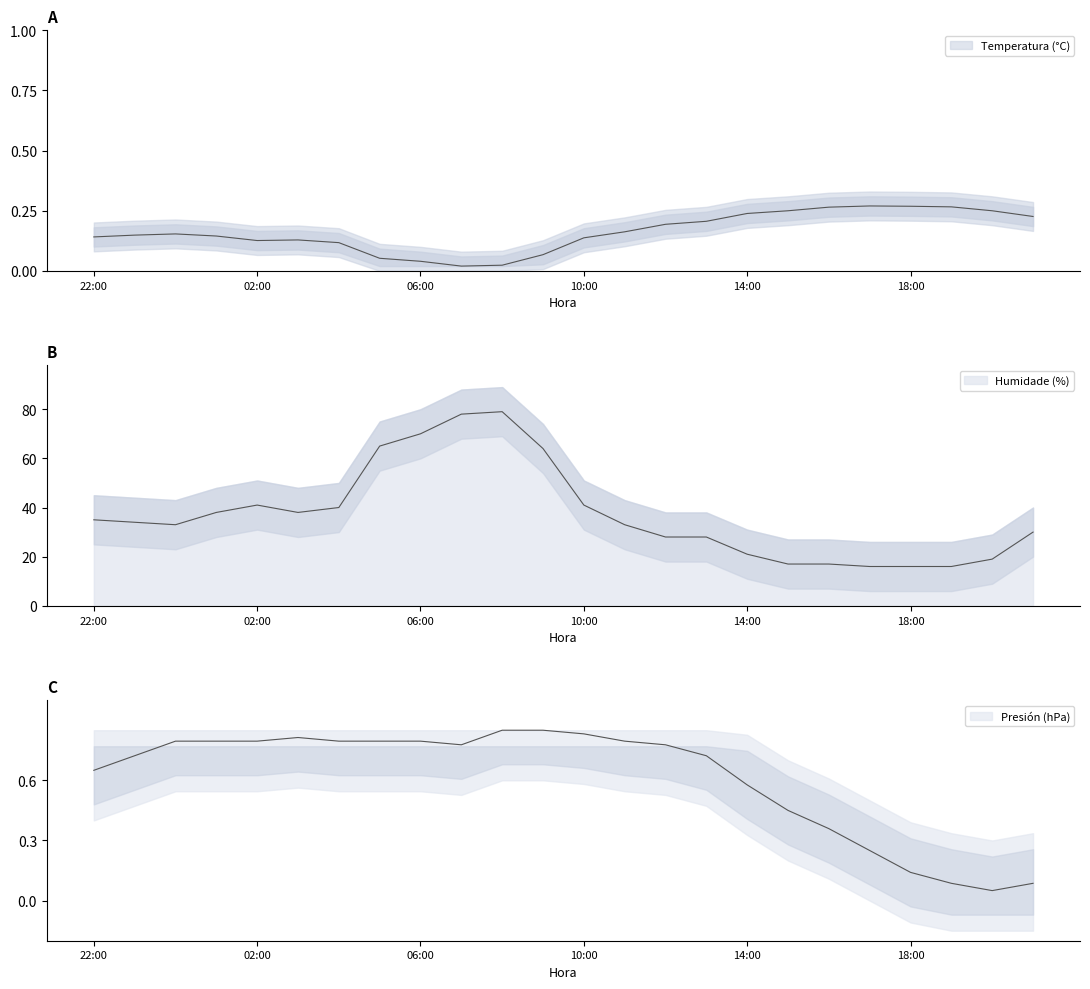

True or false: Humidade (%) has a value of 30.0 at 21:00.

True